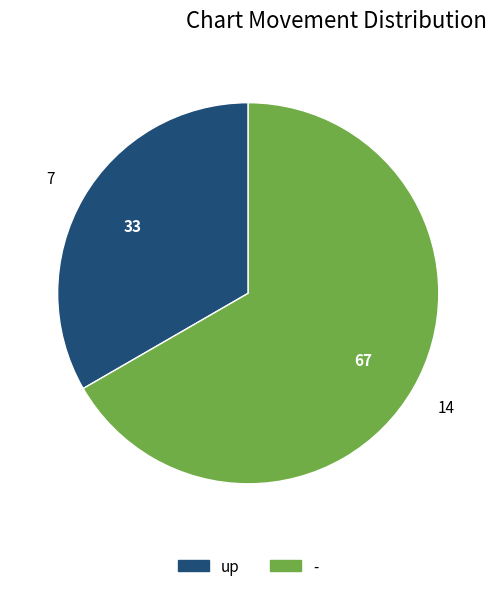

Is it true that - is 67% of the pie?

True